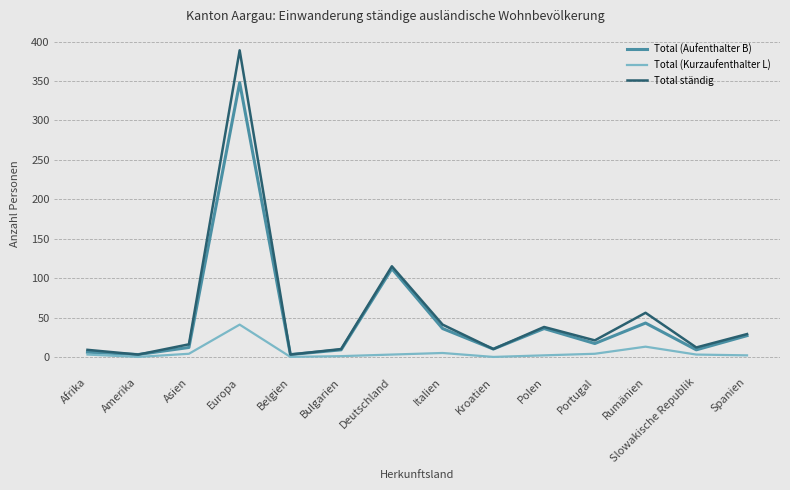

Which series has the widest spread of values?

Total ständig